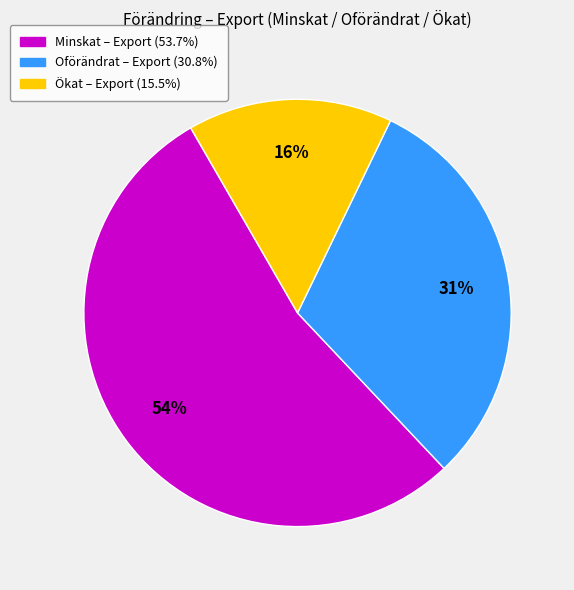

Does any single category account for the majority?

Yes